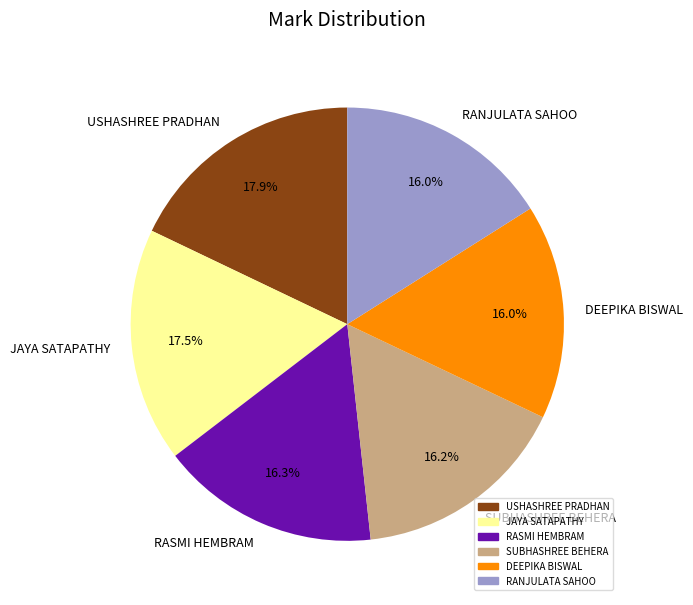

Is there a majority slice in this chart?

No